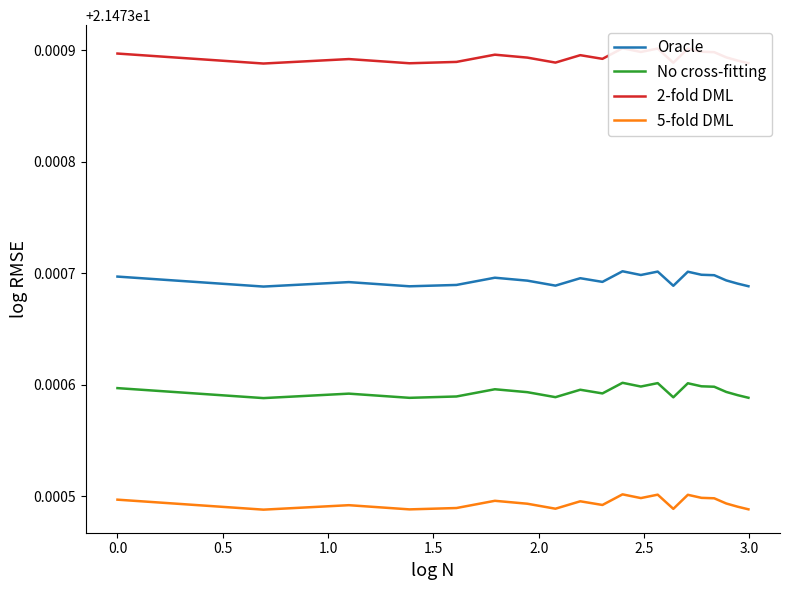

Is the value of 2-fold DML at 10 greater than the value of 5-fold DML at 18?

Yes